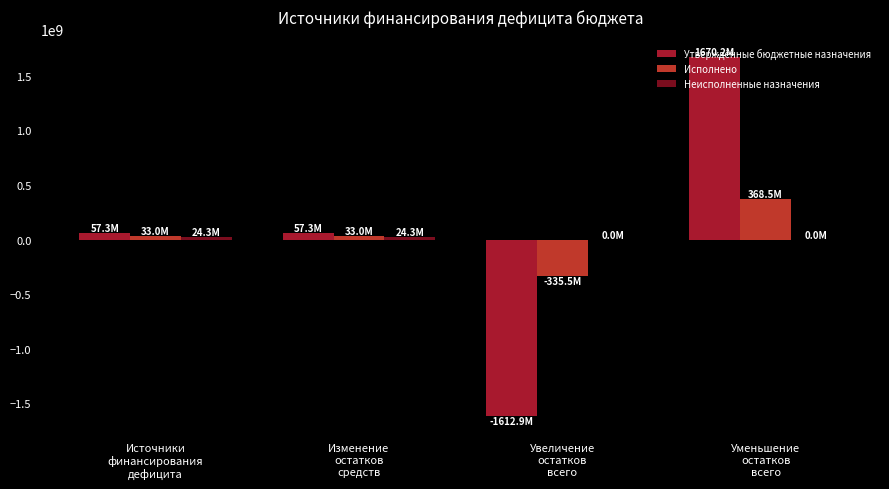

How many groups of bars are there?

4